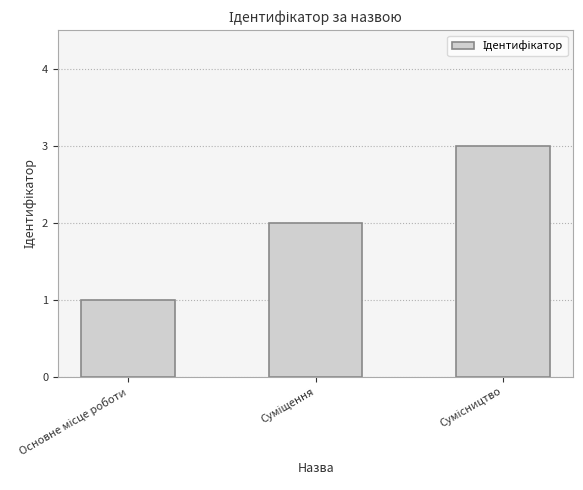

What is the sum of all values?

6